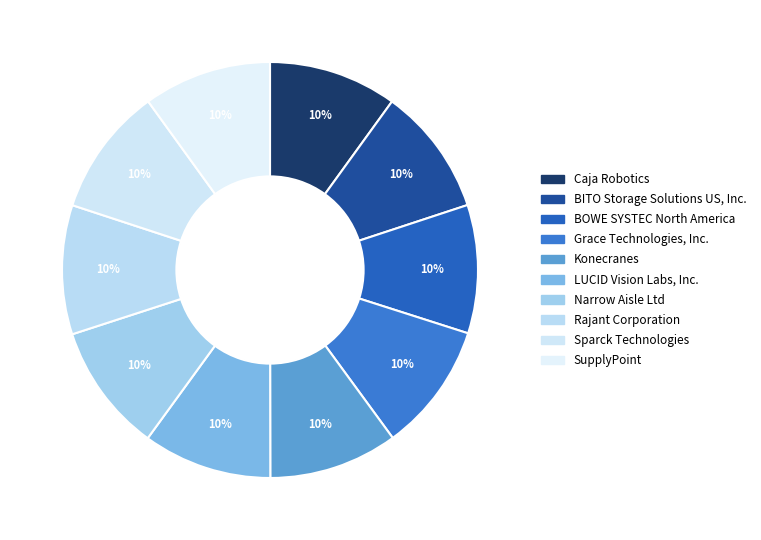

How many slices are in this pie chart?

10